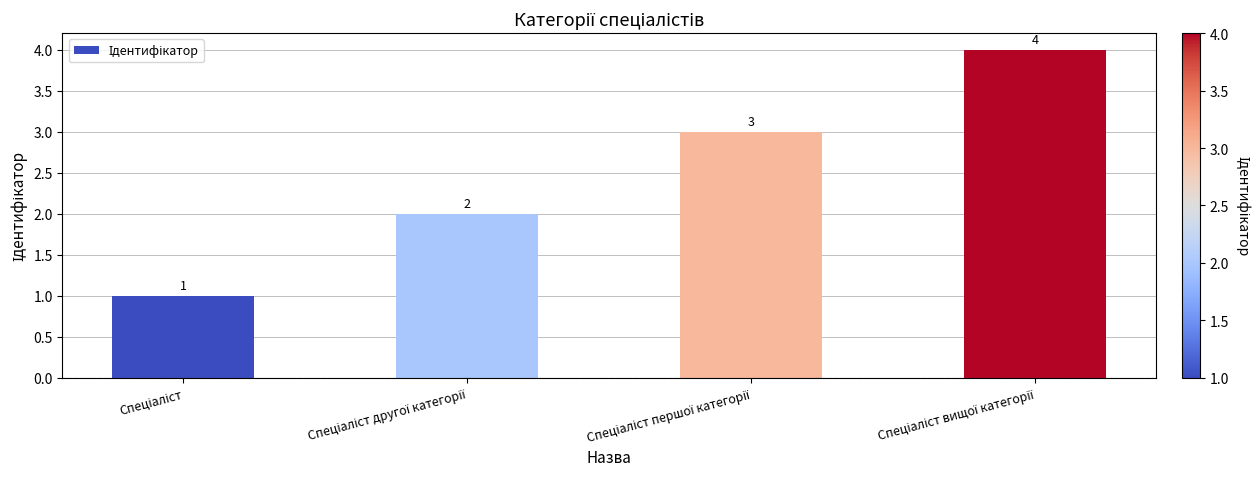

What is the value of the 2nd bar from the left?

2